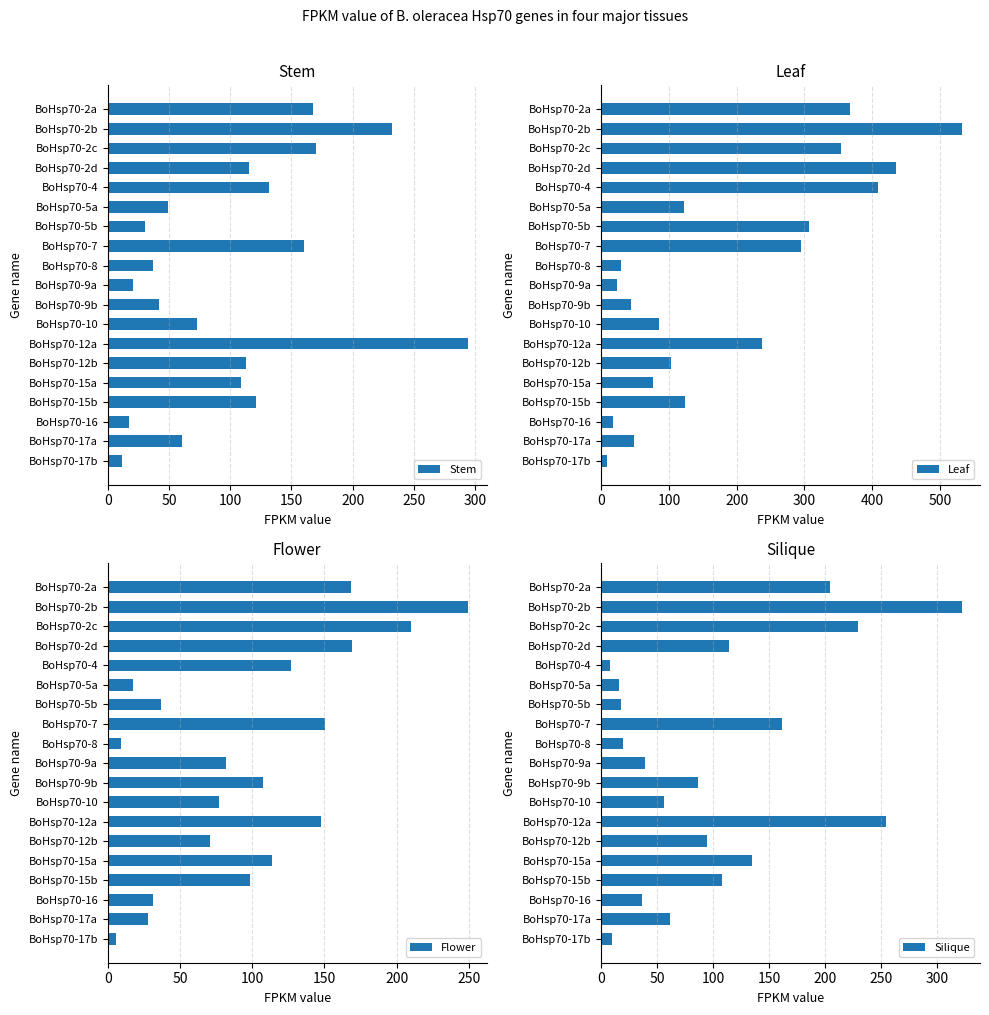

How many groups of bars are there?

19